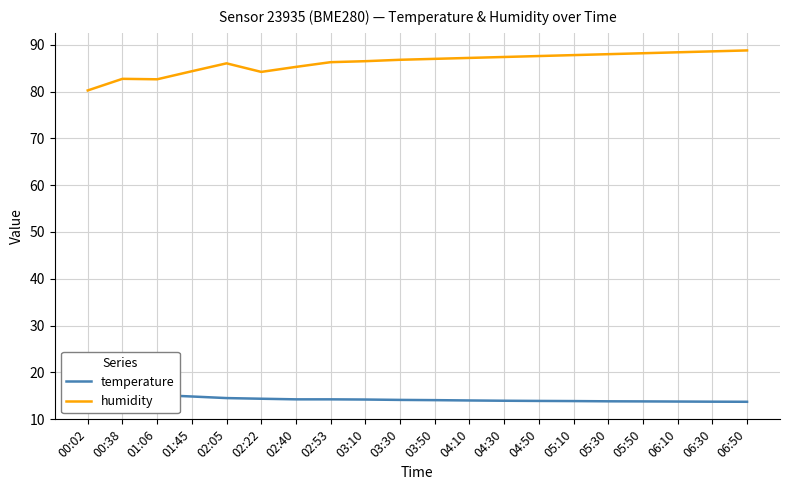

What is the label of the 16th point from the left?

05:30